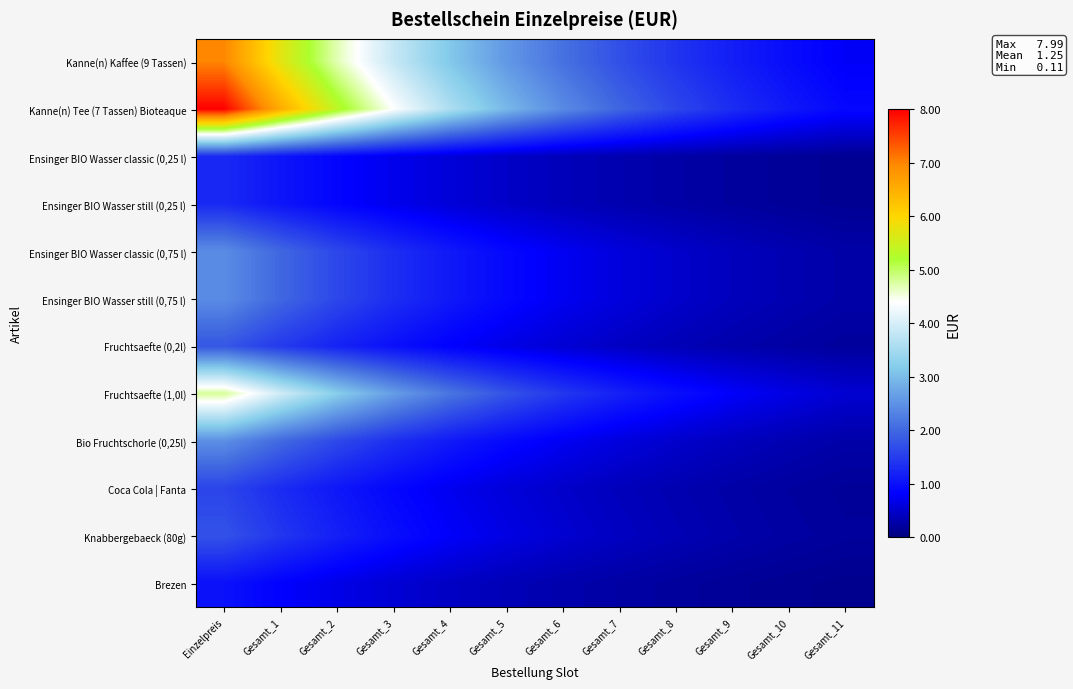

Which series has the largest total across all categories?

Kanne(n) Tee (7 Tassen) Bioteaque